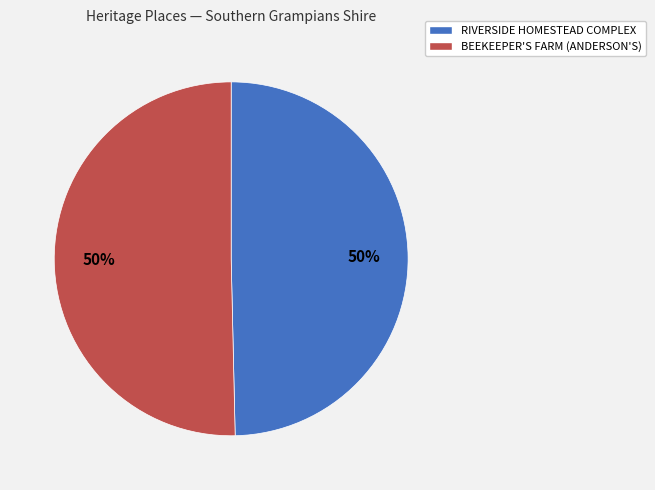

What is the ratio of the value at RIVERSIDE HOMESTEAD COMPLEX to the value at BEEKEEPER'S FARM (ANDERSON'S)?

1.0